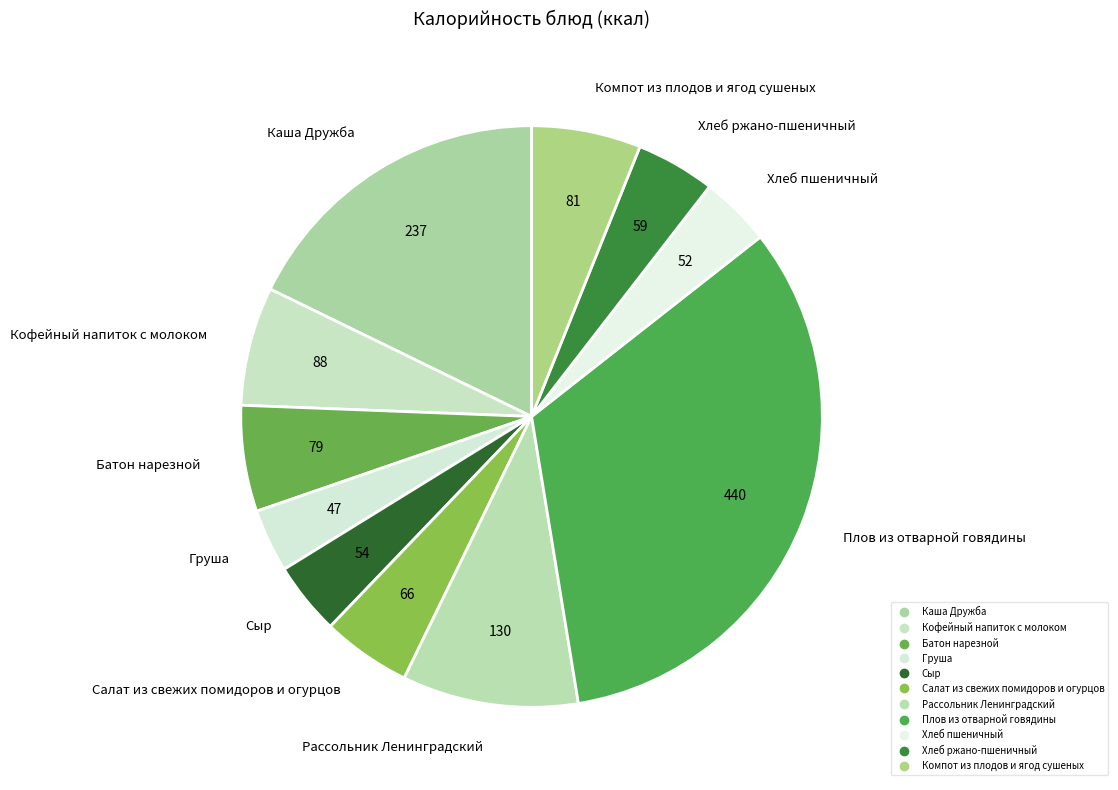

Rank the categories by value from lowest to highest.

Груша, Хлеб пшеничный, Сыр, Хлеб ржано-пшеничный, Салат из свежих помидоров и огурцов, Батон нарезной, Компот из плодов и ягод сушеных, Кофейный напиток с молоком, Рассольник Ленинградский, Каша Дружба, Плов из отварной говядины